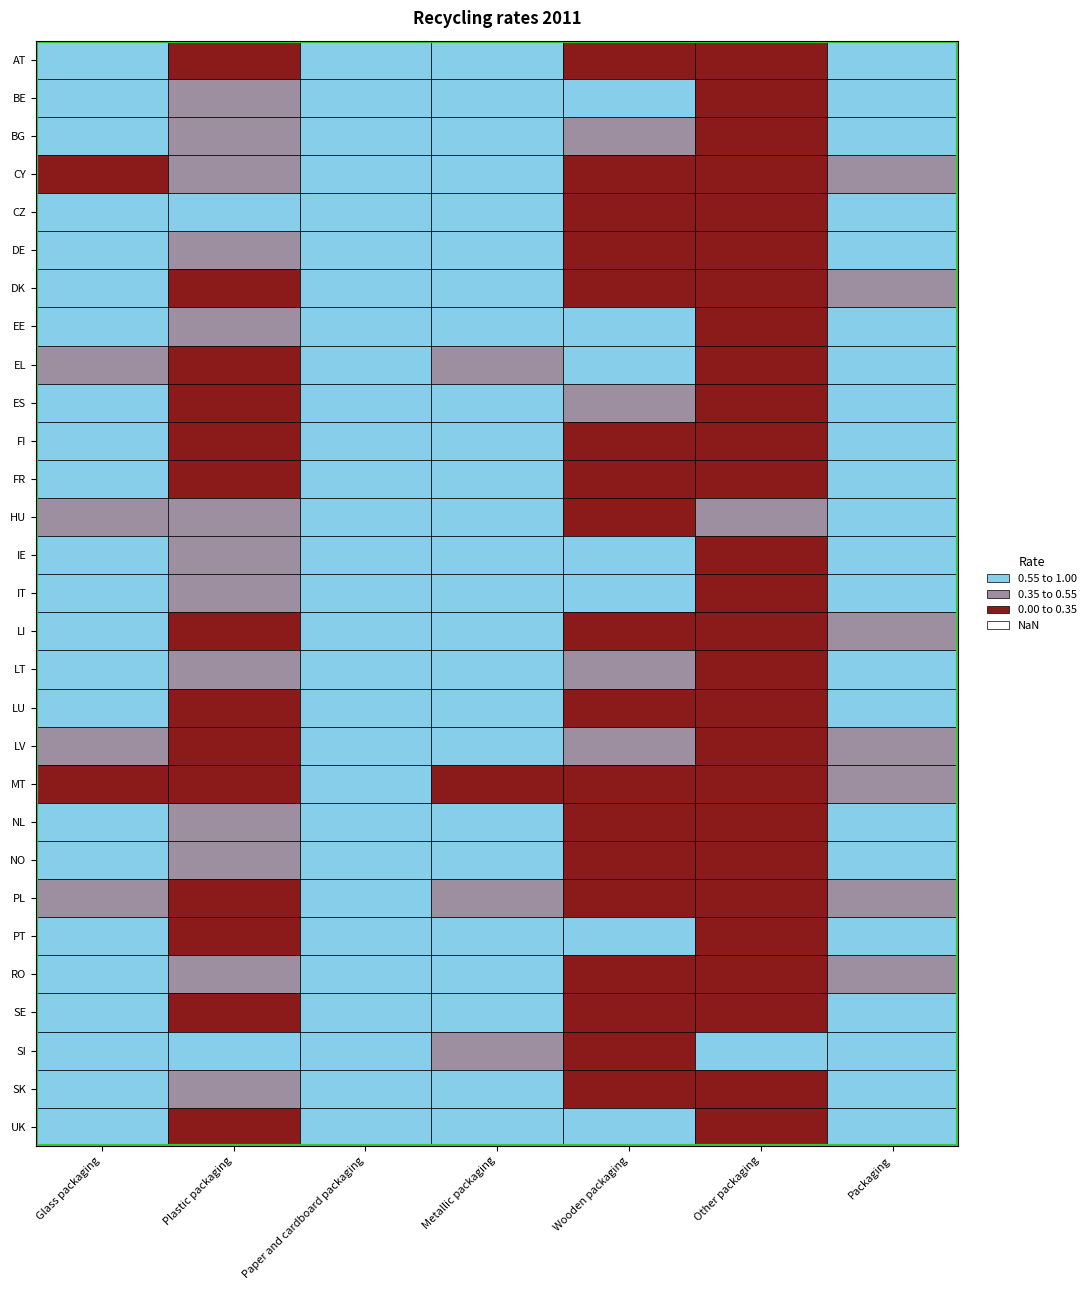

Count the number of categories in the chart.

7